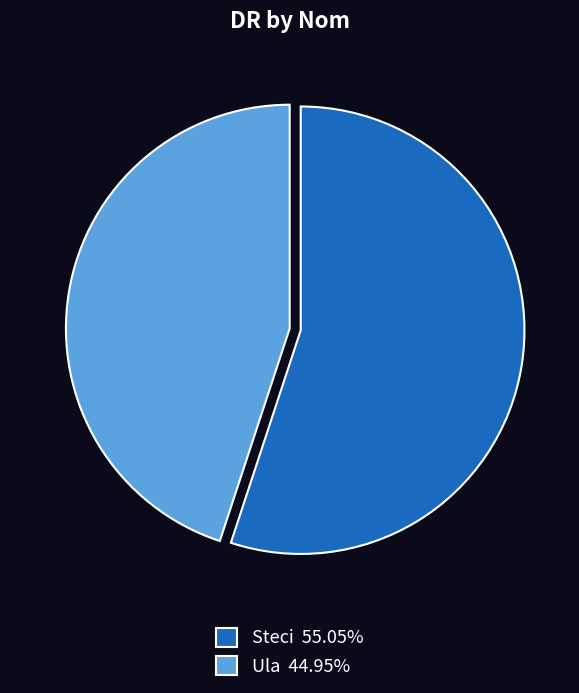

Is it true that Steci is 55% of the pie?

True